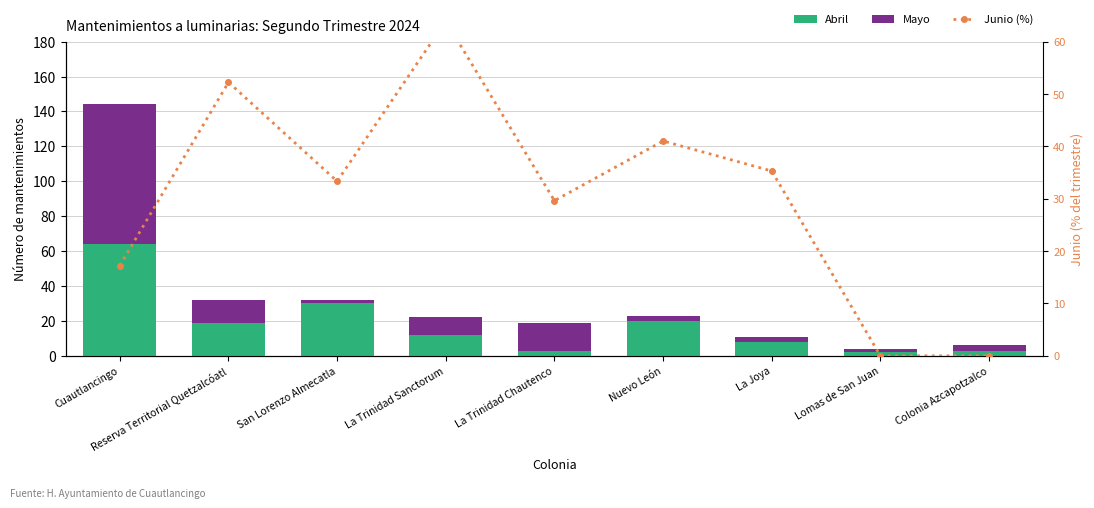

The value of Mayo at La Trinidad Sanctorum is 16.8. True or false?

False